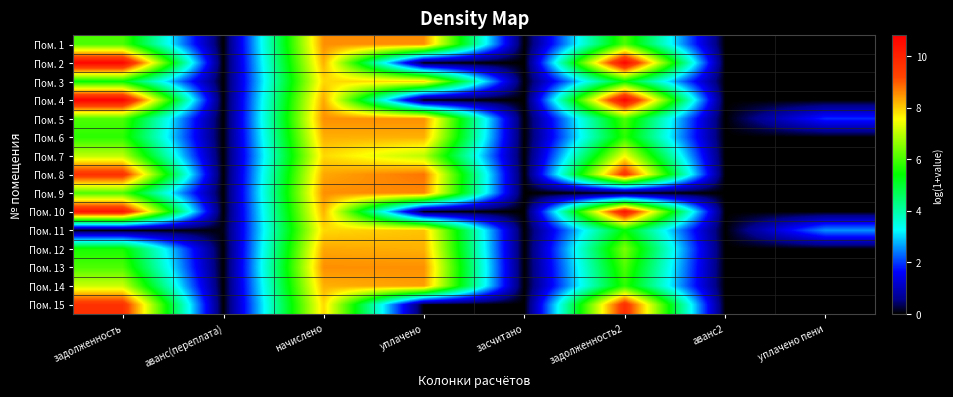

What is the difference between the highest and lowest values at уплачено пени?

2.6